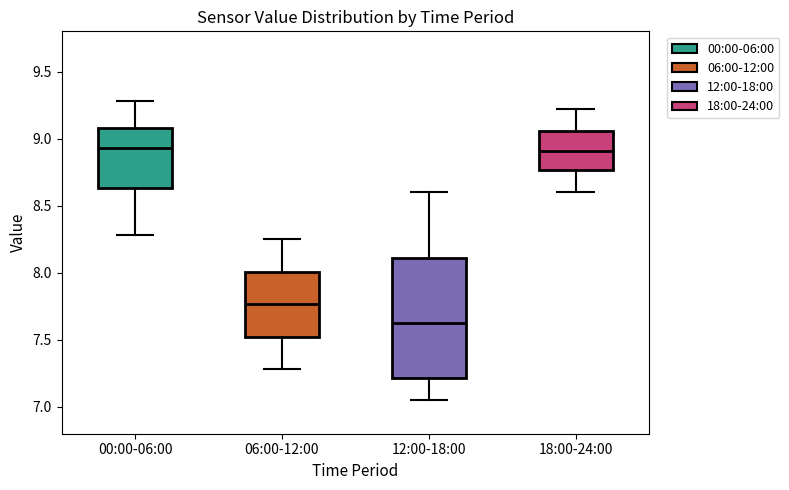

Reading left to right, transcribe this box plot: for each box, give where its median line is, the range the box spans, and where its two whiskers end, as read against the y-axis. The values are not printed on the chart, so give them approximately, as read against the axis.

00:00-06:00: median 8.95, box 8.65 to 9.10, whiskers 8.30 to 9.30
06:00-12:00: median 7.75, box 7.50 to 8.00, whiskers 7.30 to 8.25
12:00-18:00: median 7.65, box 7.20 to 8.10, whiskers 7.05 to 8.60
18:00-24:00: median 8.90, box 8.75 to 9.05, whiskers 8.60 to 9.20